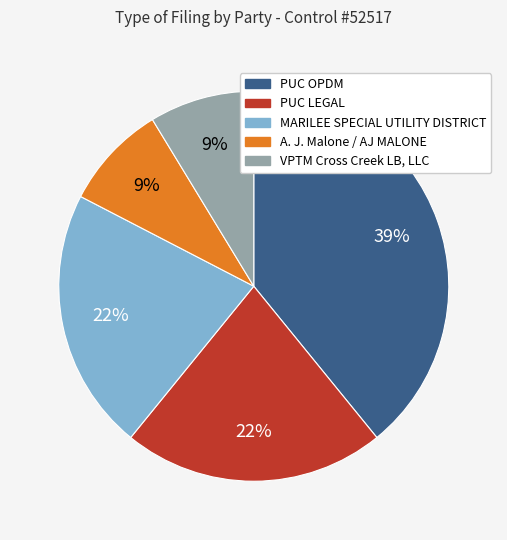

Is PUC LEGAL the majority of the pie?

No